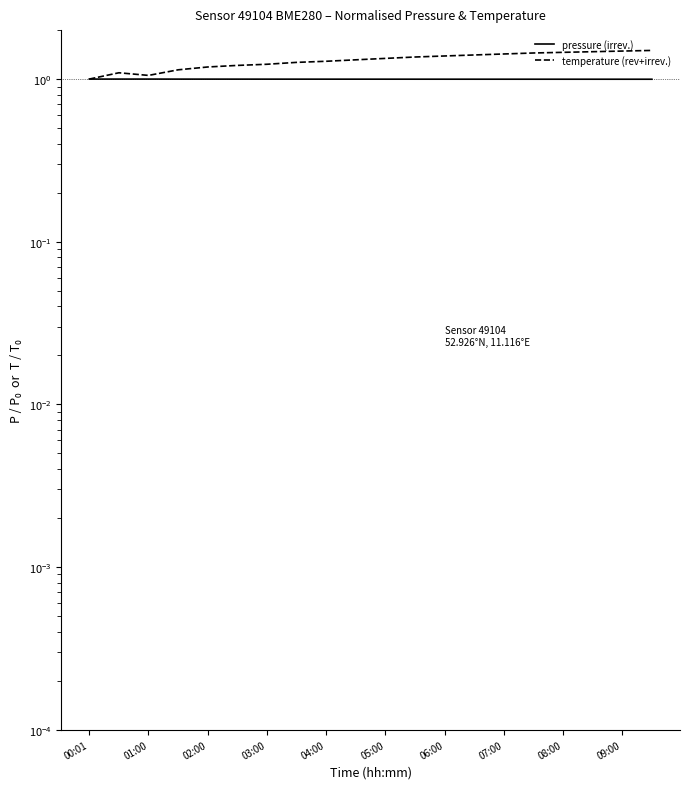

At which category does the chart reach its peak across all series?

19